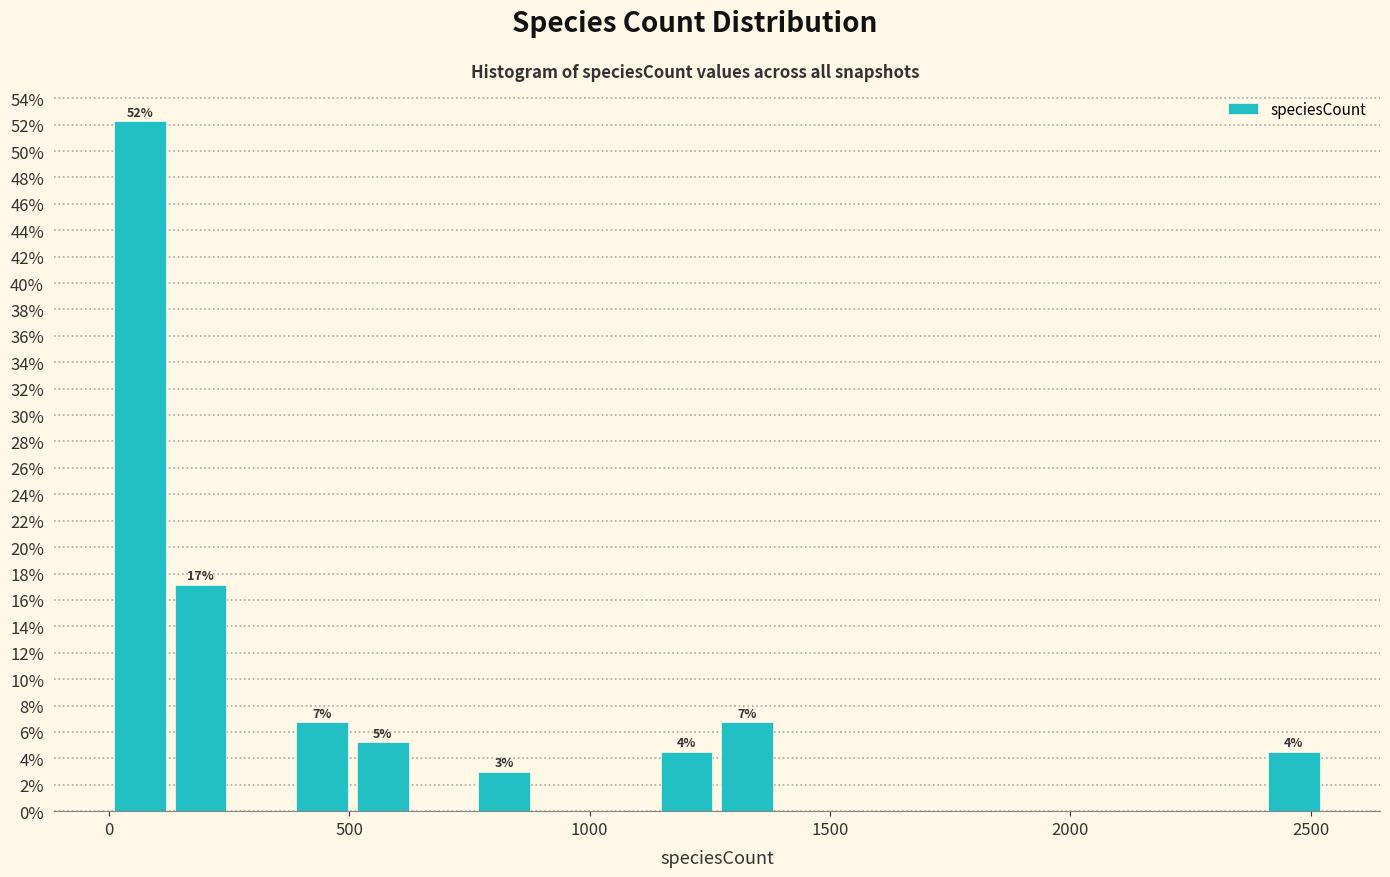

Read against the x-axis, roughly where is the centre of the tallest bar?

50